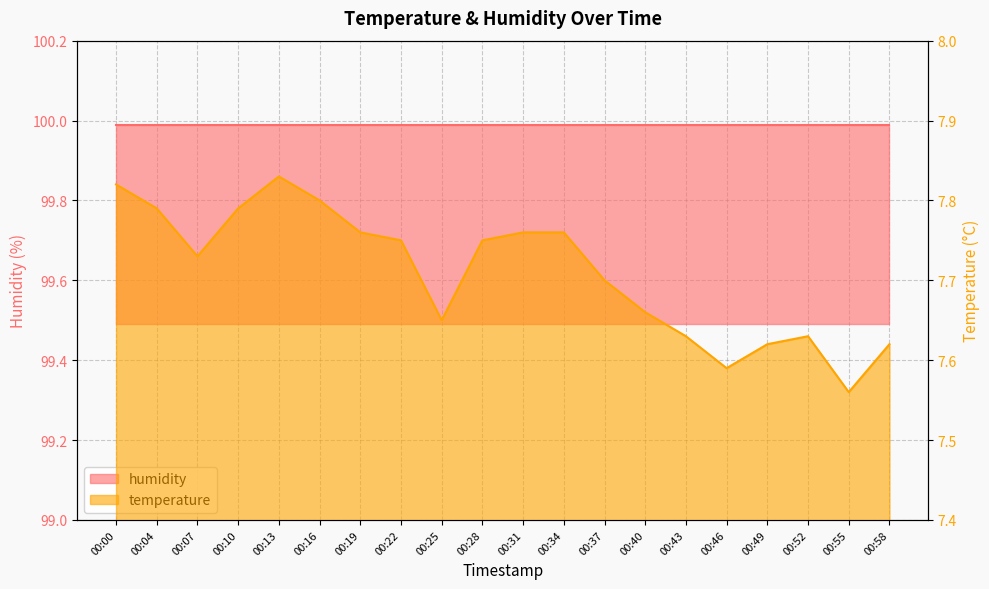

What is the difference between the maximum and minimum values?

0.3